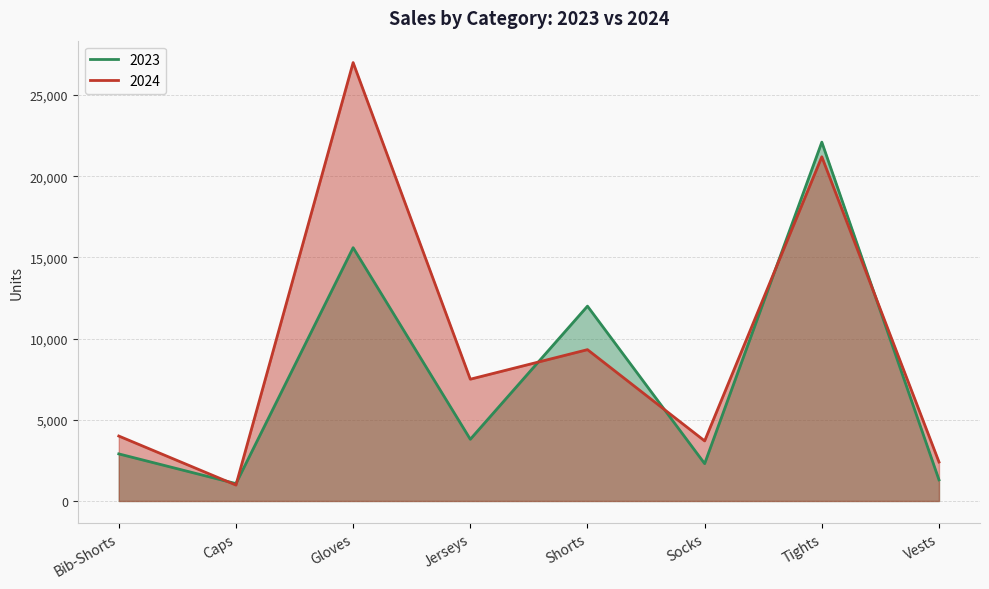

What is the label of the 3rd point from the left?

Gloves